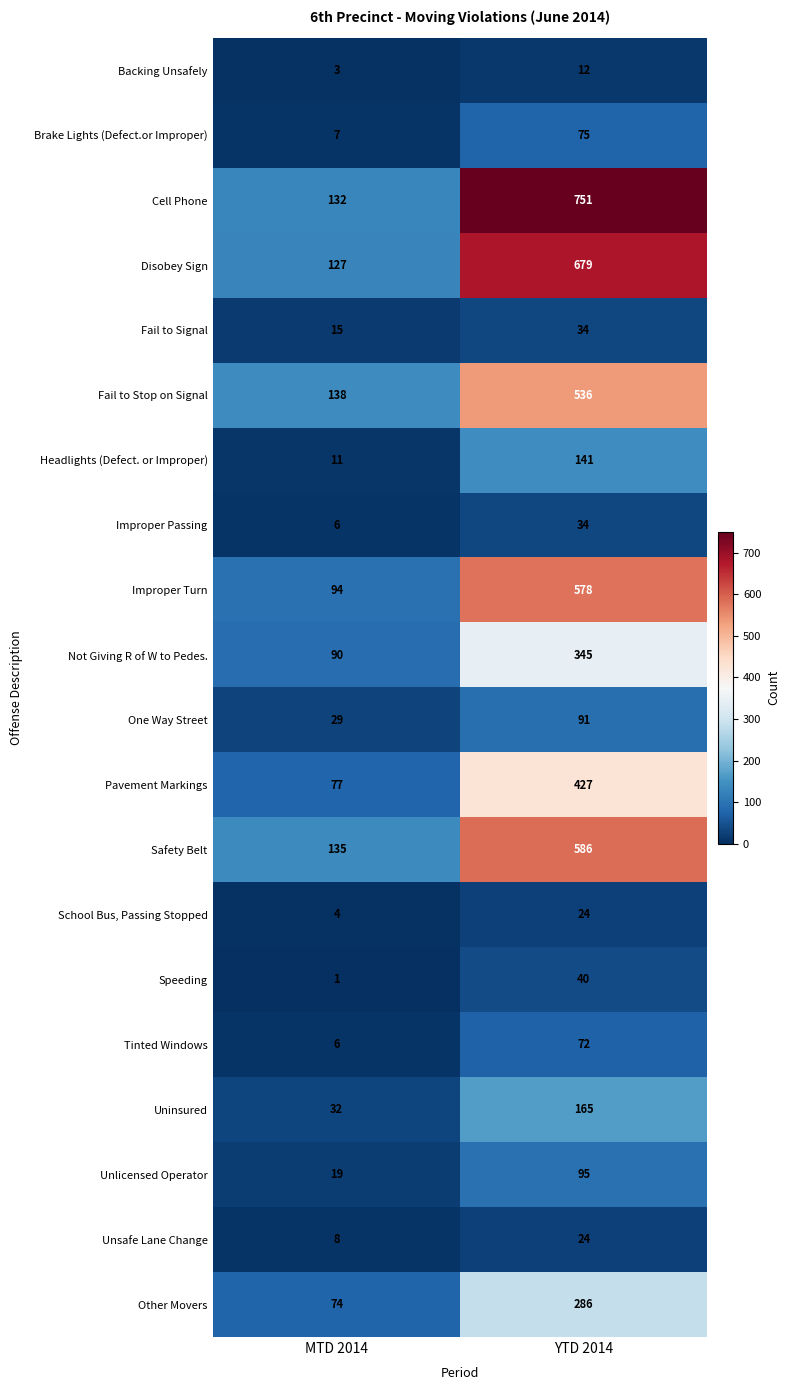

Is it true that Cell Phone equals 88 at MTD 2014?

False